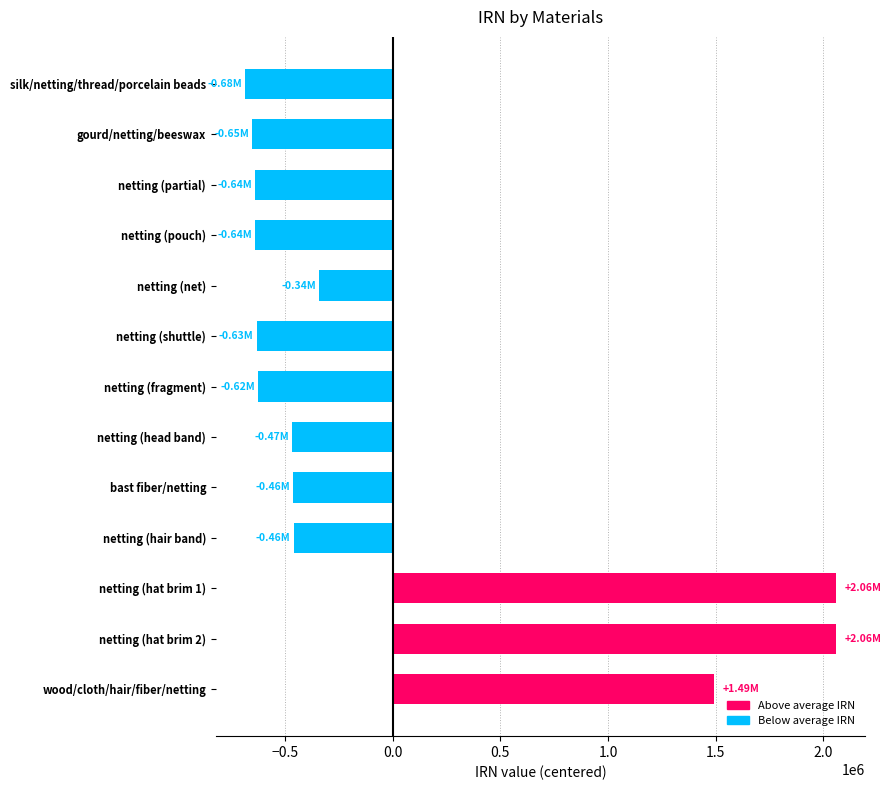

Is it true that the value at silk/netting/thread/porcelain beads is -440191.3?

False